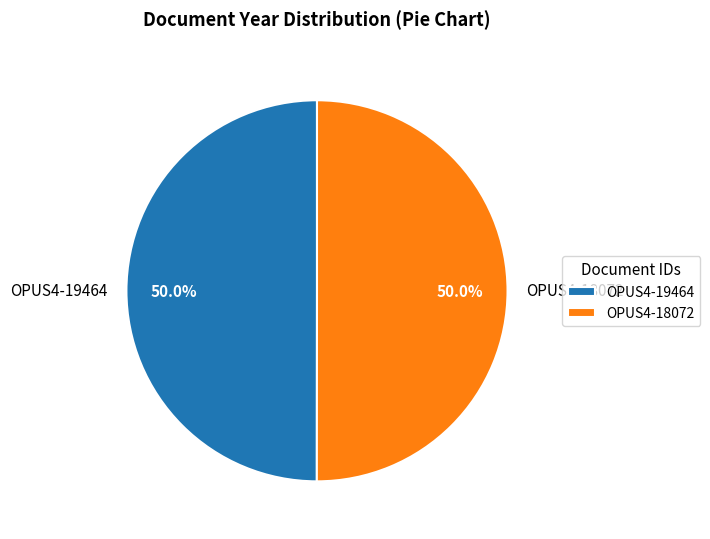

What percentage is NOT represented by OPUS4-18072?

50.0%